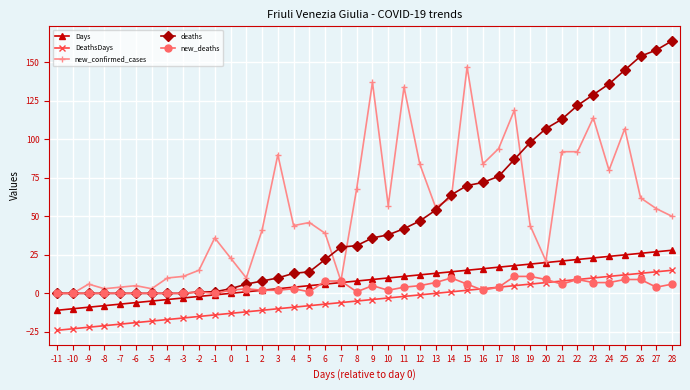

What is the highest value of the deaths series?

164